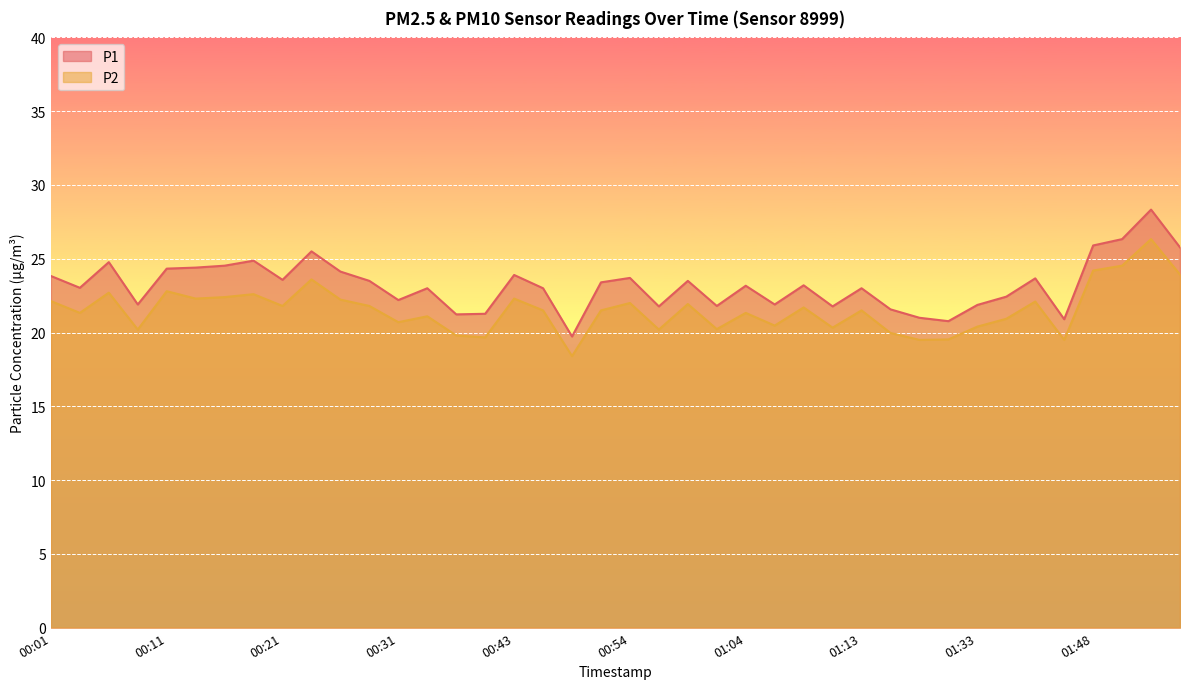

Which category has the lowest value in the P2 series?

00:48